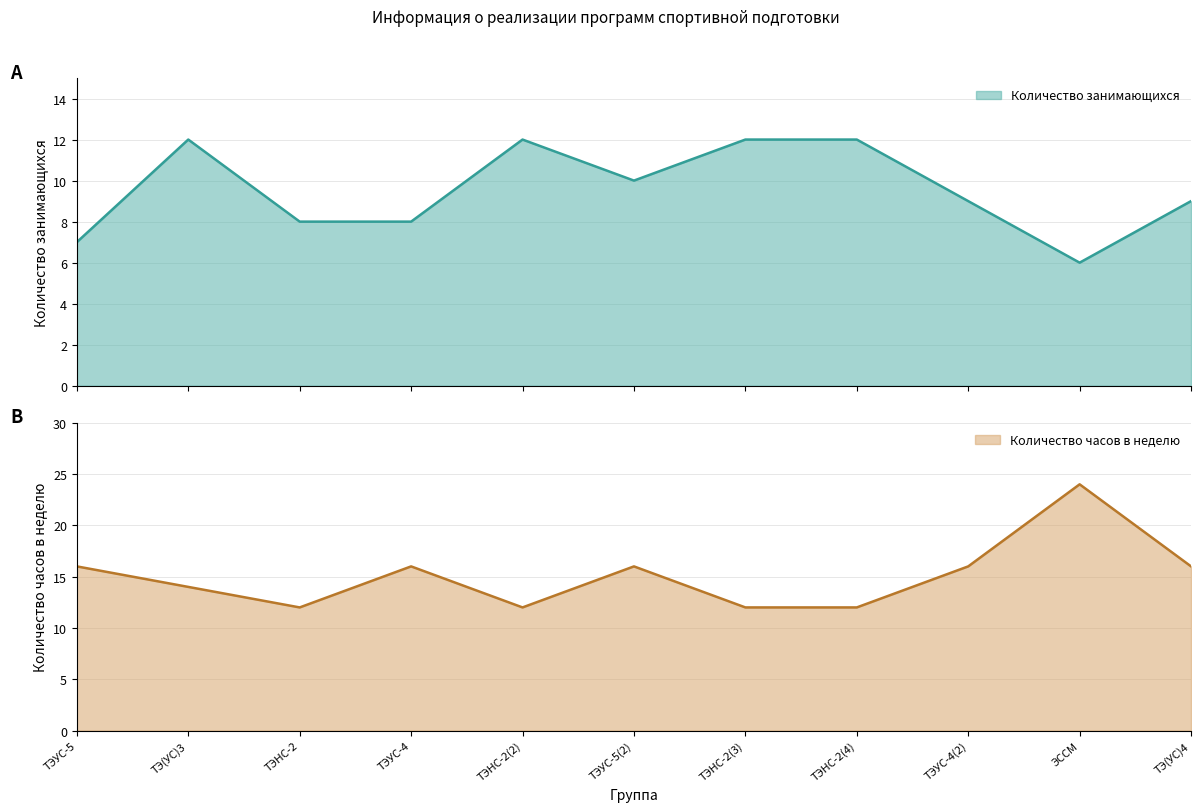

What are all the series names shown in the legend?

Количество занимающихся, Количество часов в неделю